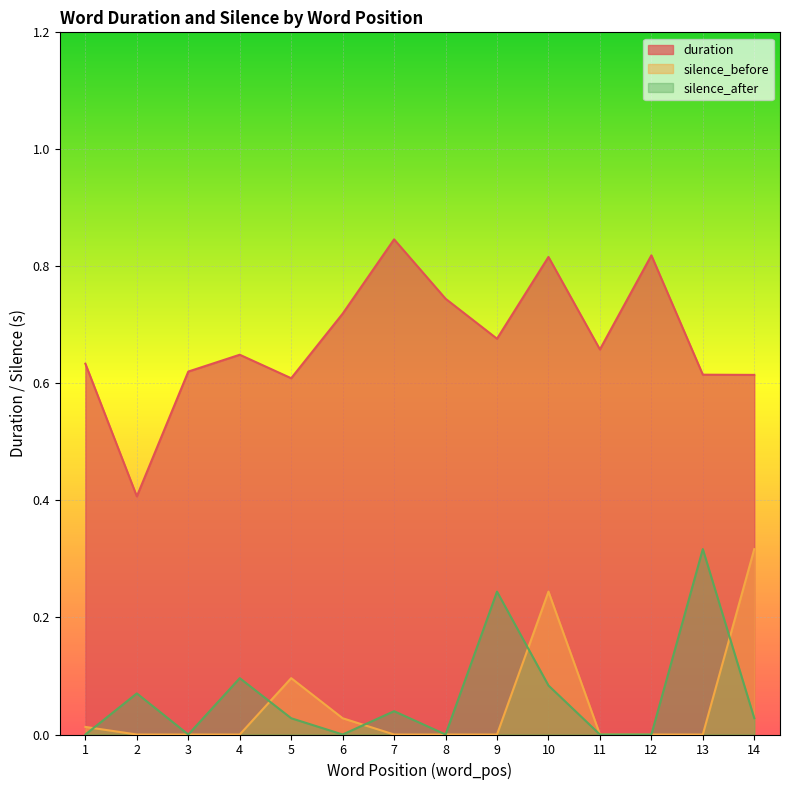

At how many categories does at least one series exceed 0?

14